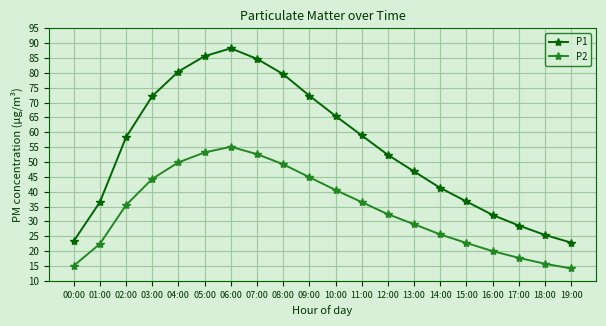

At which label does P2 reach its peak?

06:00